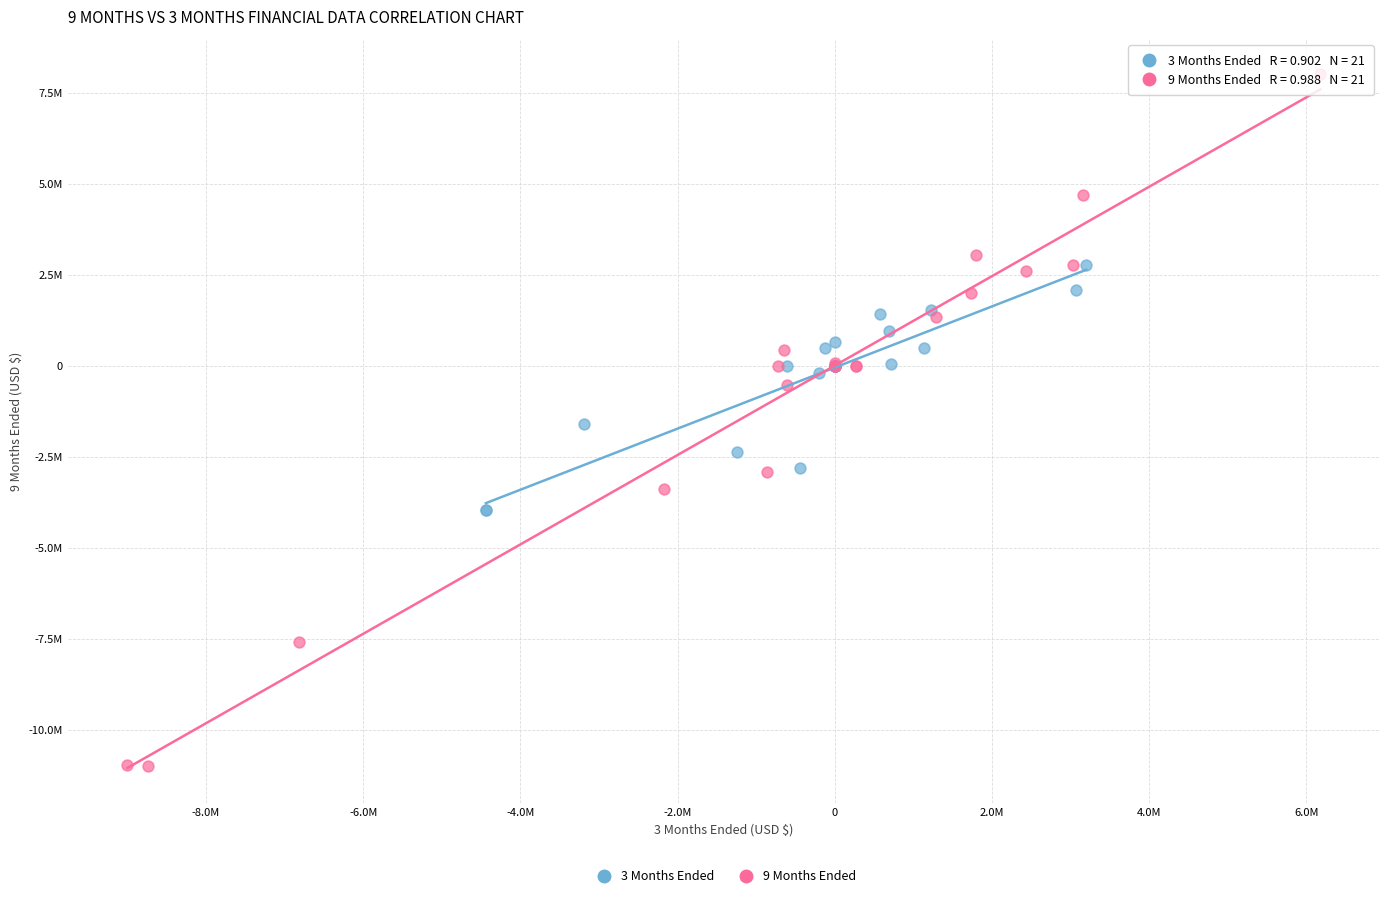

What are all the series names shown in the legend?

3 Months Ended, 9 Months Ended